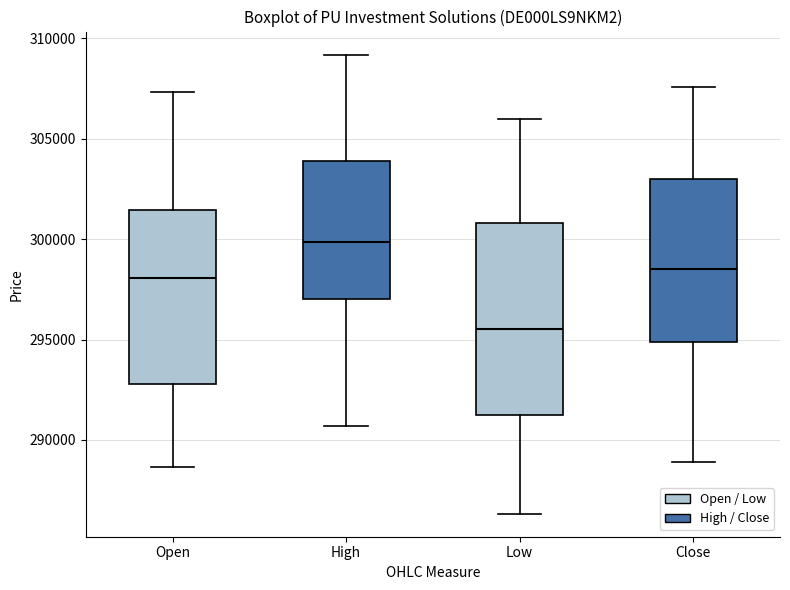

Which box is the tallest, from its lower edge to its upper edge?

Low